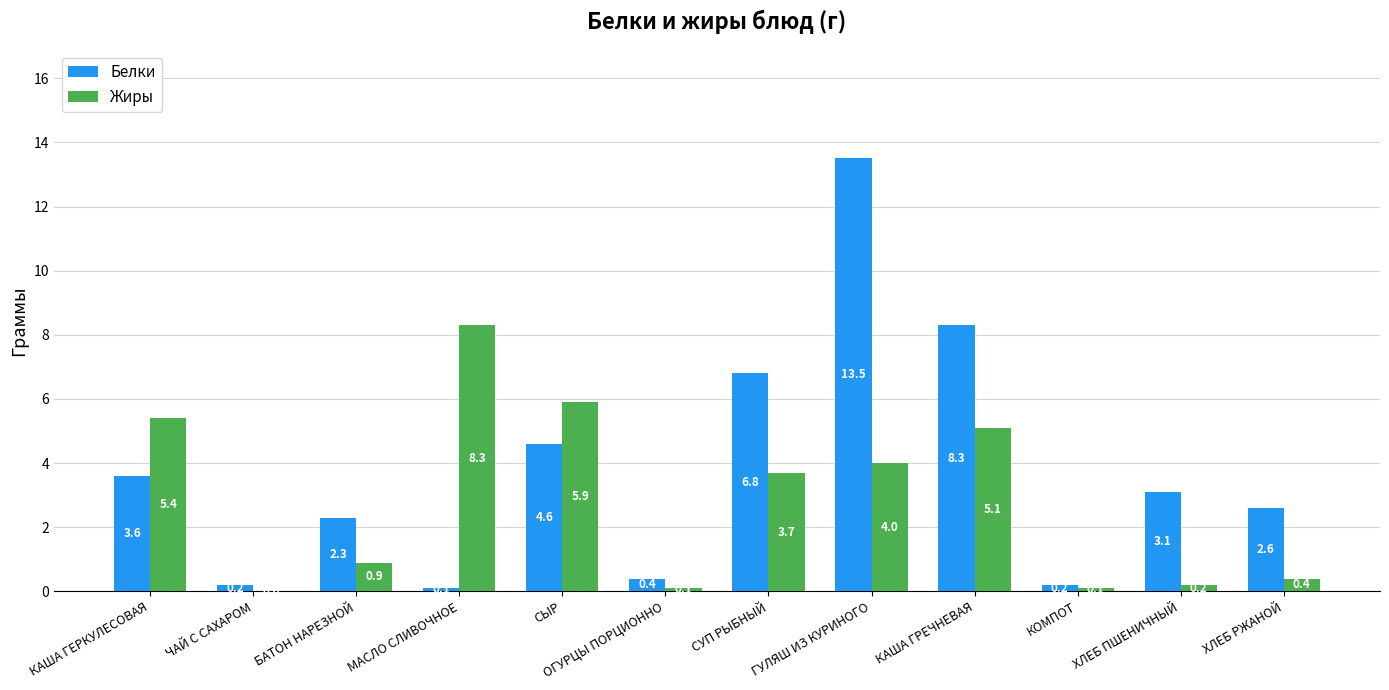

What is the maximum value for Жиры?

8.3